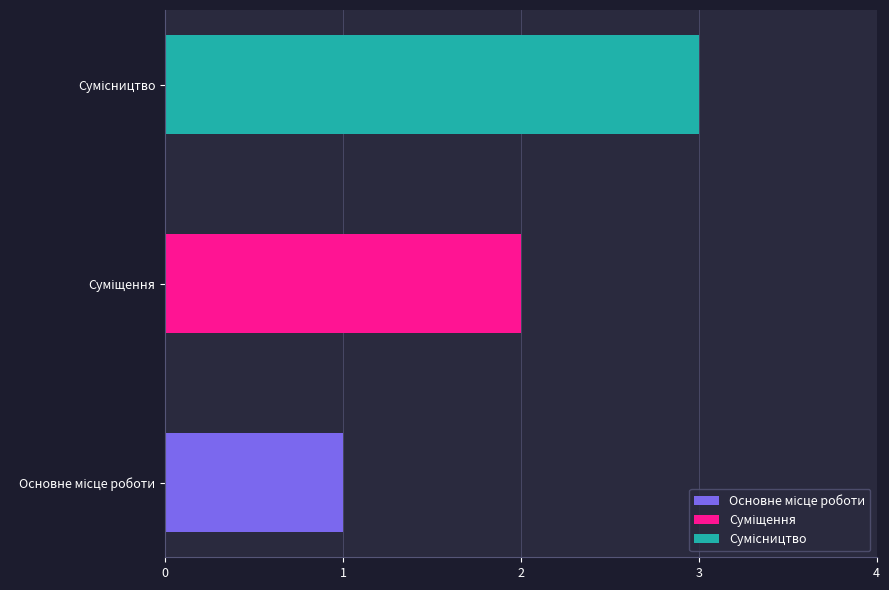

The value at Суміщення is 1. True or false?

False